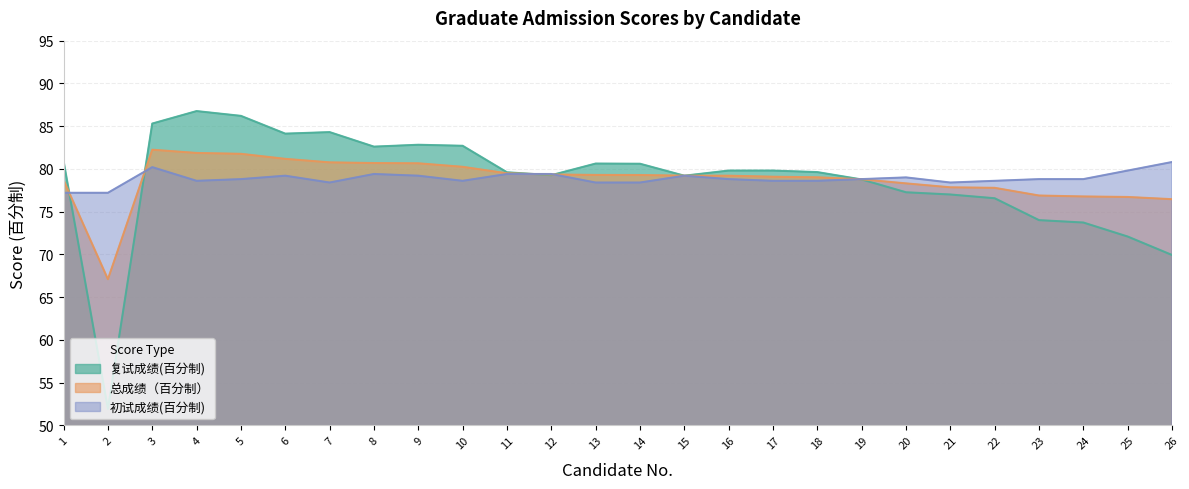

Which category has the lowest value across all series?

2